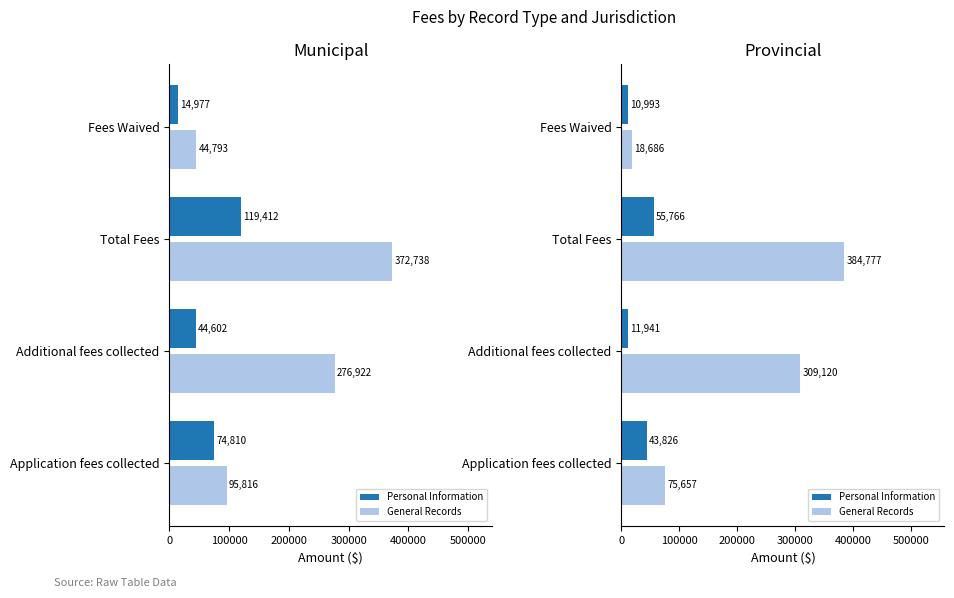

How many data points in Personal Information are above 43825?

2